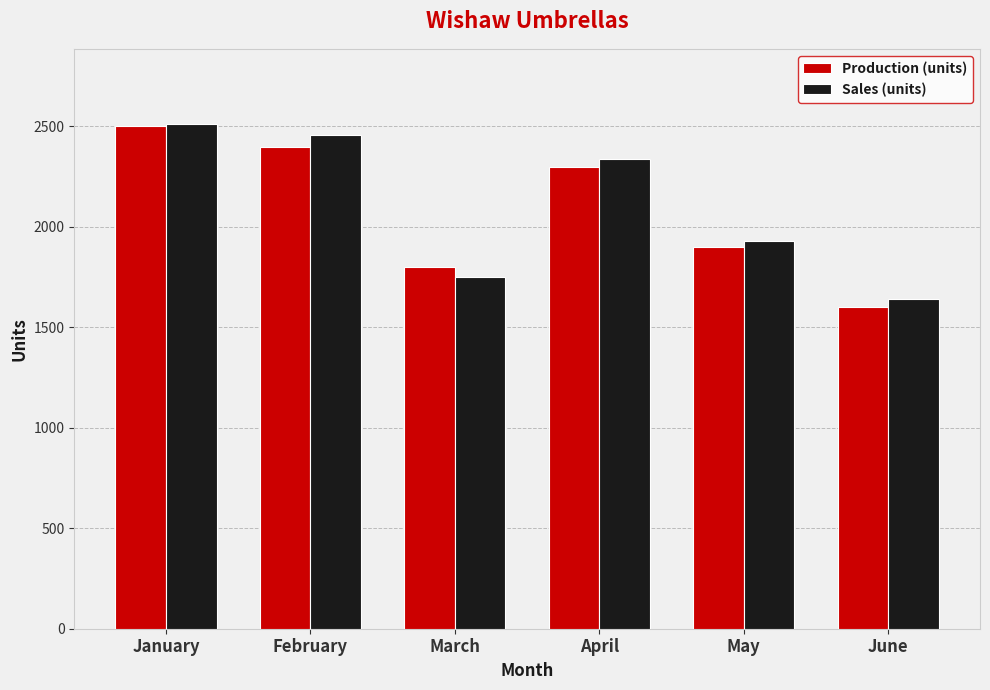

Which series has the widest spread of values?

Production (units)